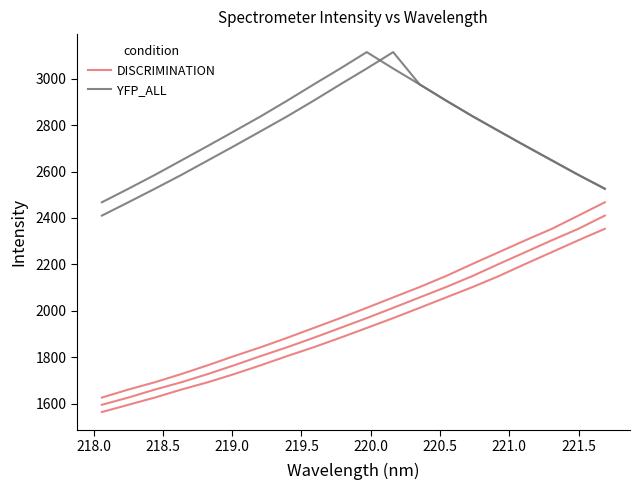

Is it true that DISCRIMINATION equals 3589.6 at 13?

False